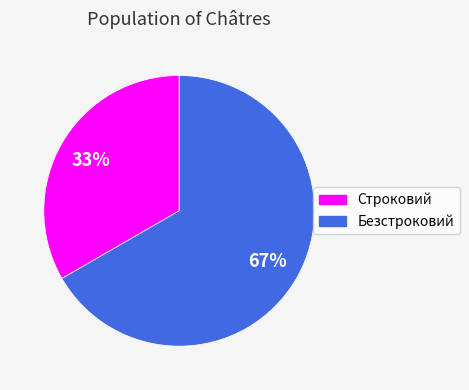

Combined, do Безстроковий and Строковий account for over 50%?

Yes